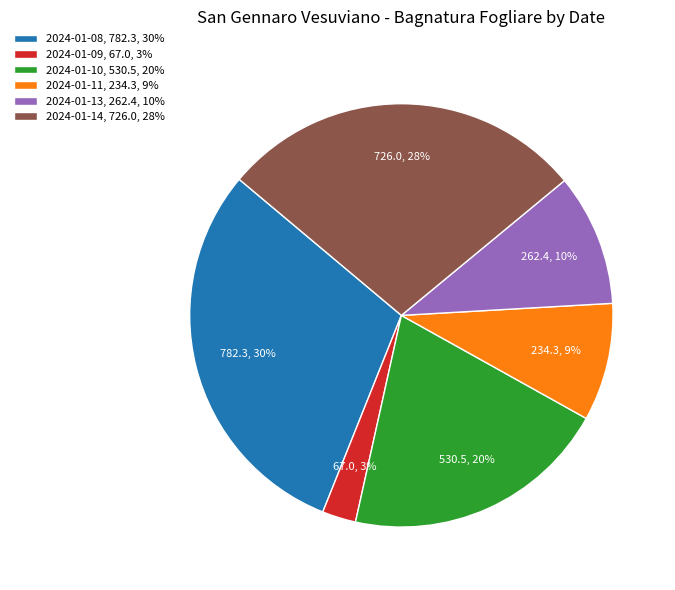

Which has a higher value, 2024-01-14, 726.0, 28% or 2024-01-08, 782.3, 30%?

2024-01-08, 782.3, 30%